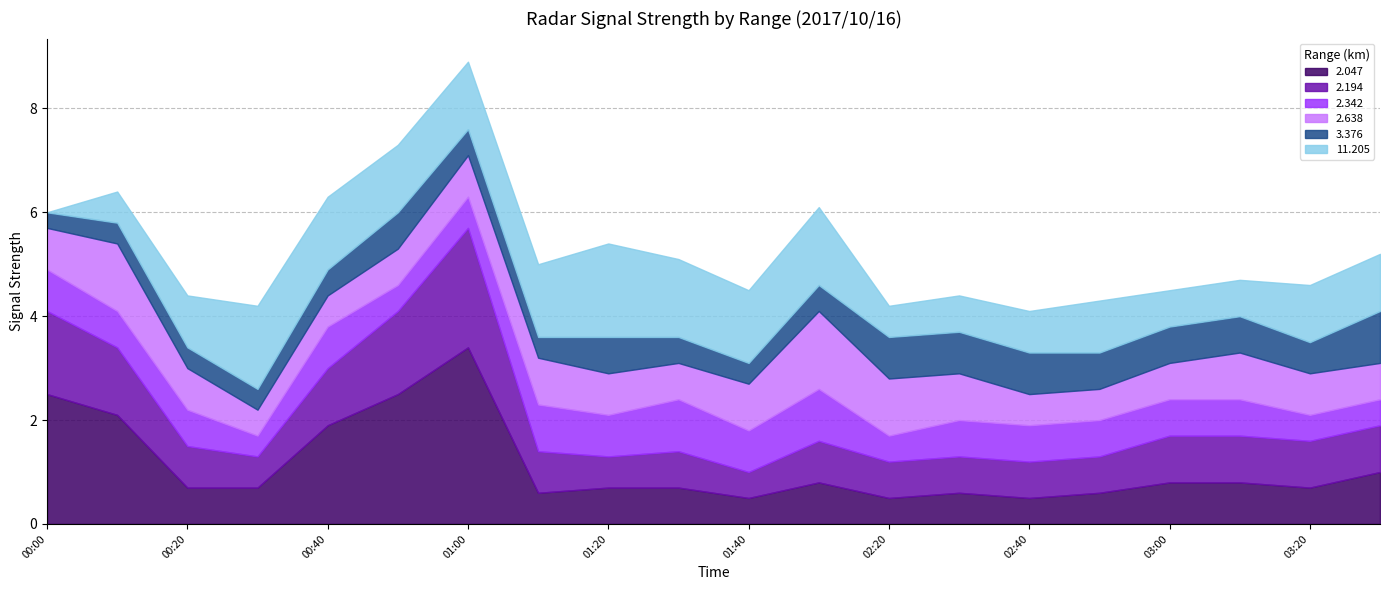

List the labels in order of 2.047 value, largest first.

2017/10/16 01:00, 2017/10/16 00:00, 2017/10/16 00:50, 2017/10/16 00:10, 2017/10/16 00:40, 2017/10/16 03:30, 2017/10/16 01:50, 2017/10/16 03:00, 2017/10/16 03:10, 2017/10/16 00:20, 2017/10/16 00:30, 2017/10/16 01:20, 2017/10/16 01:30, 2017/10/16 03:20, 2017/10/16 01:10, 2017/10/16 02:30, 2017/10/16 02:50, 2017/10/16 01:40, 2017/10/16 02:20, 2017/10/16 02:40